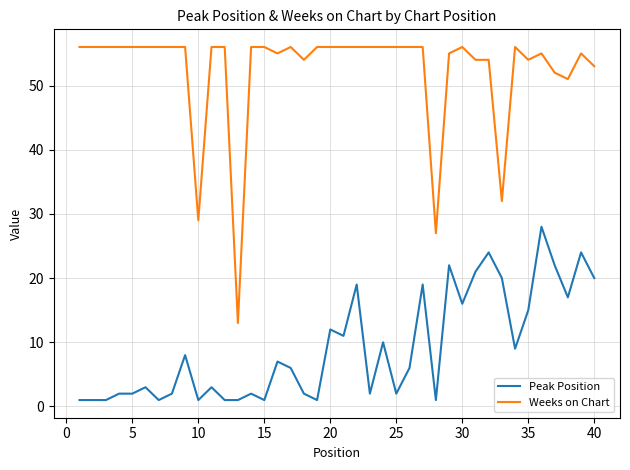

Is this an area chart (filled region under the line)?

No